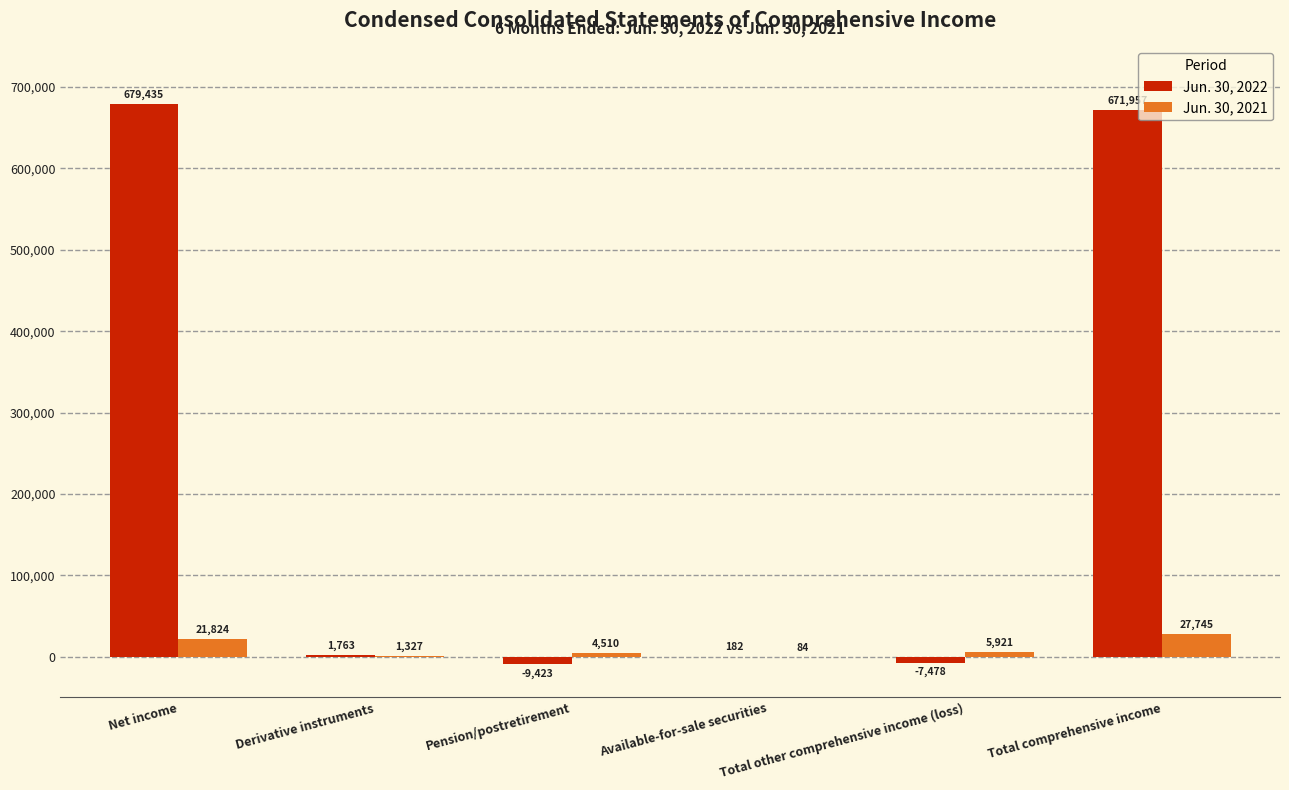

What is the sum of all Jun. 30, 2022 values?

1336436